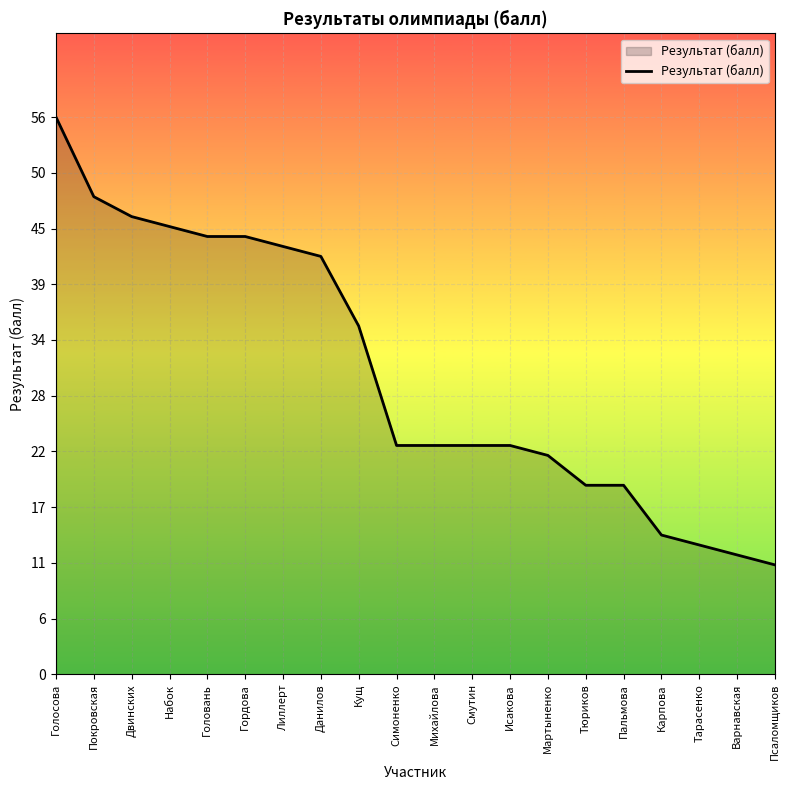

Which has a higher value, Набок or Пальмова?

Набок